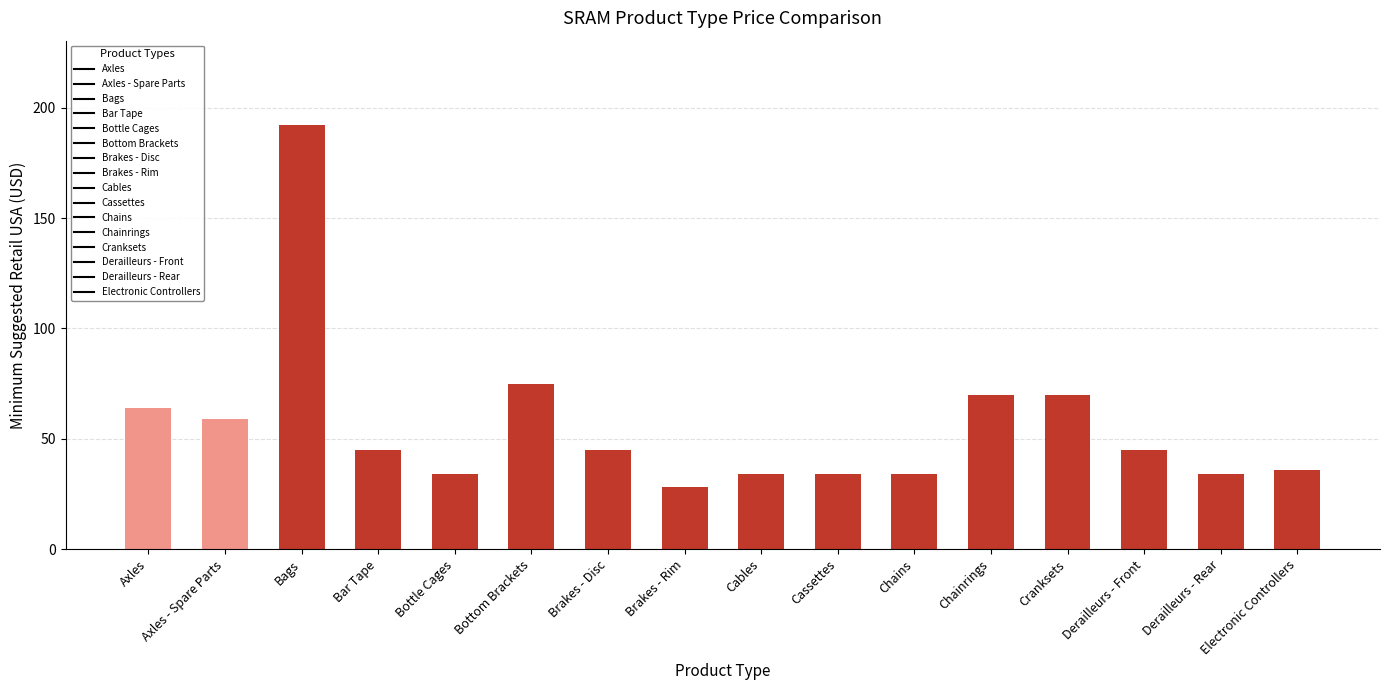

Reading left to right, what are all the values shown in this chart?

Axles=64	Axles - Spare Parts=59	Bags=192	Bar Tape=45	Bottle Cages=34	Bottom Brackets=75	Brakes - Disc=45	Brakes - Rim=28	Cables=34	Cassettes=34	Chains=34	Chainrings=70	Cranksets=70	Derailleurs - Front=45	Derailleurs - Rear=34	Electronic Controllers=36